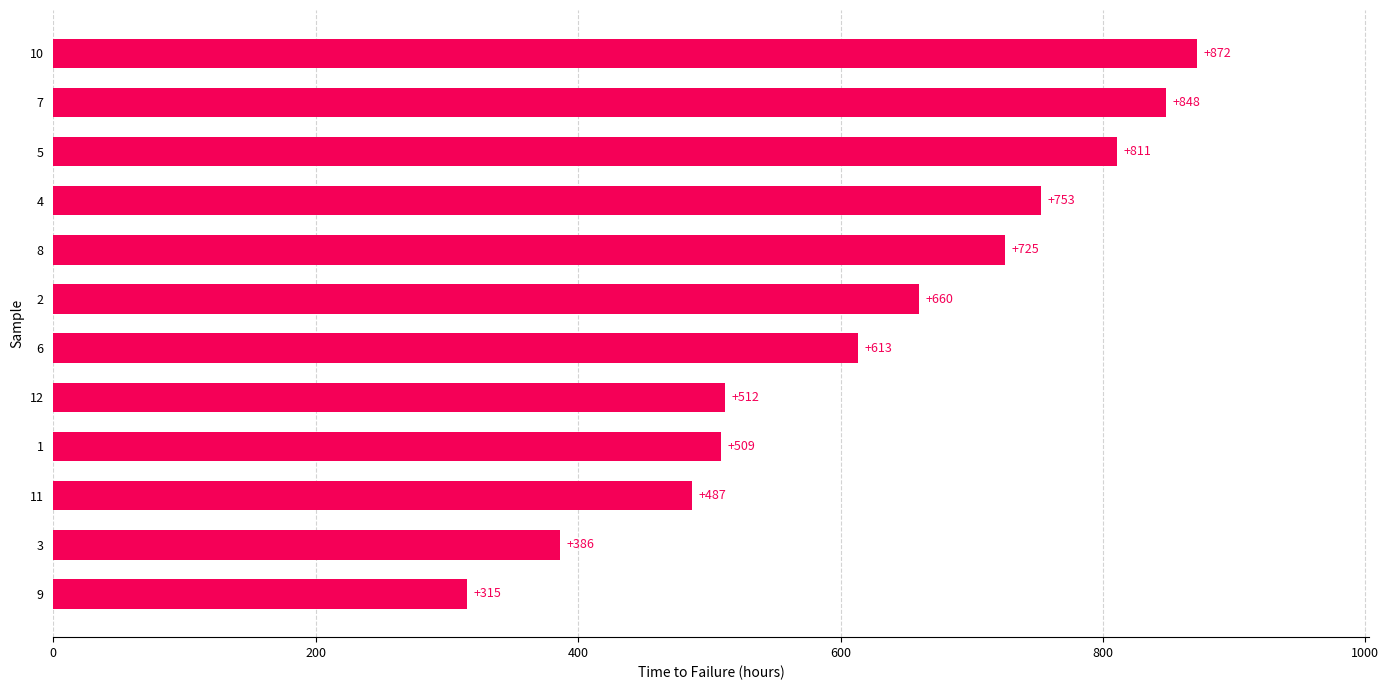

What is the difference between the maximum and second lowest values?

486